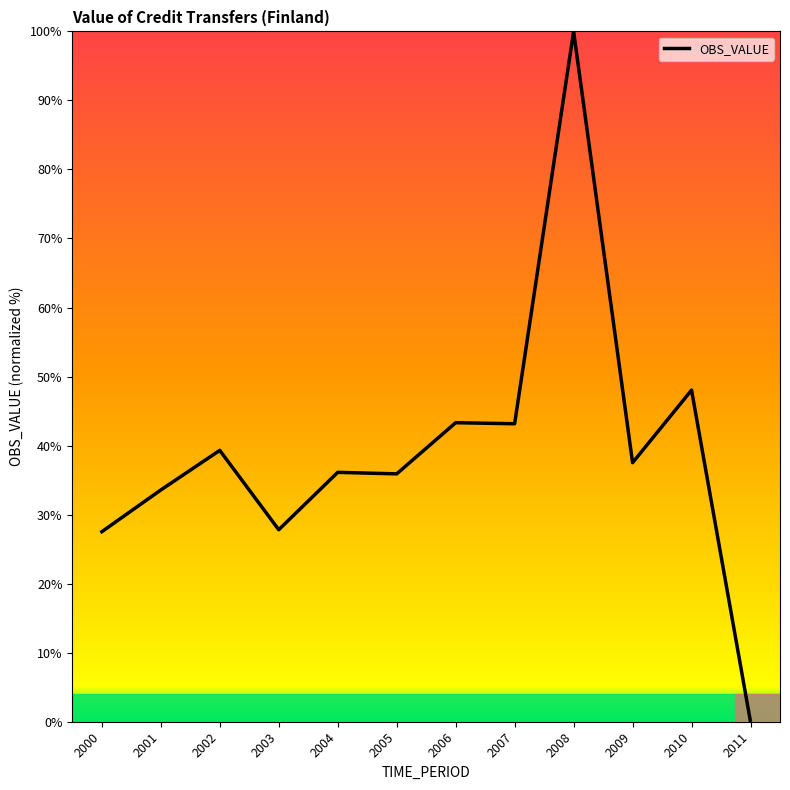

What is the difference between the values at 2005 and 2007?

7.3